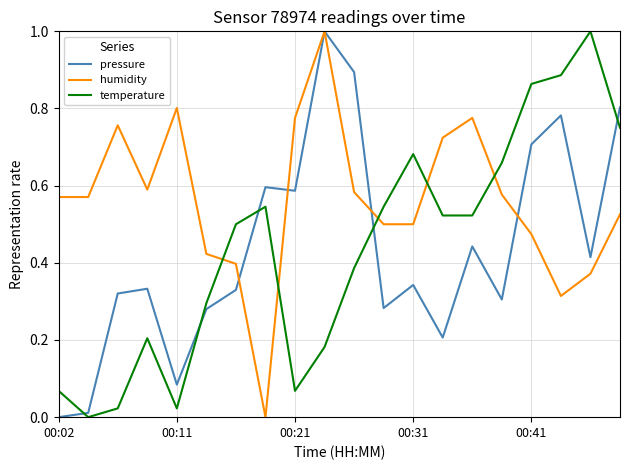

True or false: humidity and temperature intersect in this chart.

True